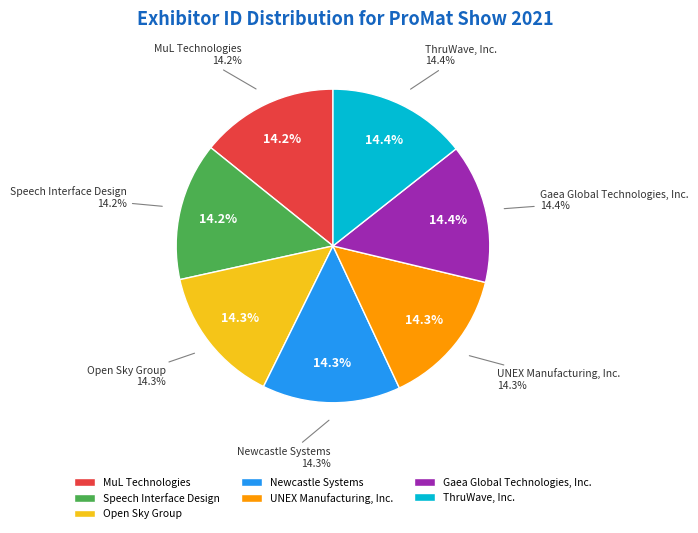

Which slice is the largest?

ThruWave, Inc.